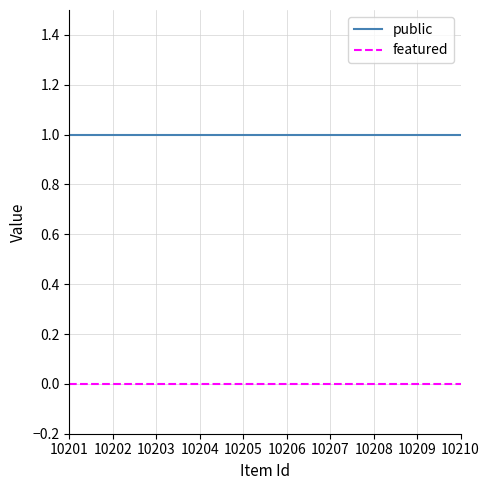

Which series has the largest total across all categories?

public